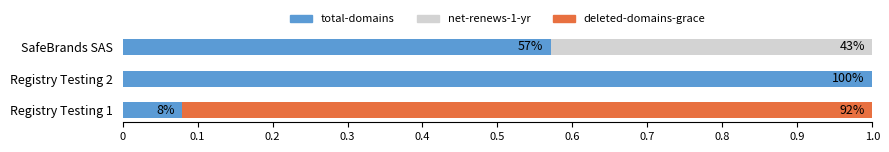

What is the lowest value of the total-domains series?

0.1